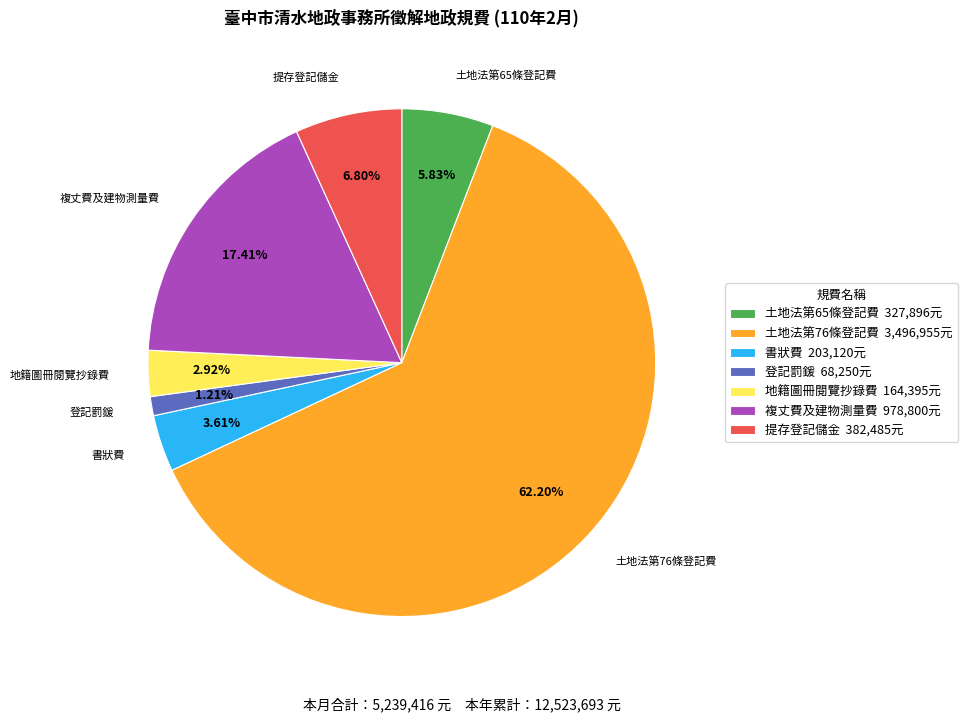

Which slice is the smallest?

登記罰鍰